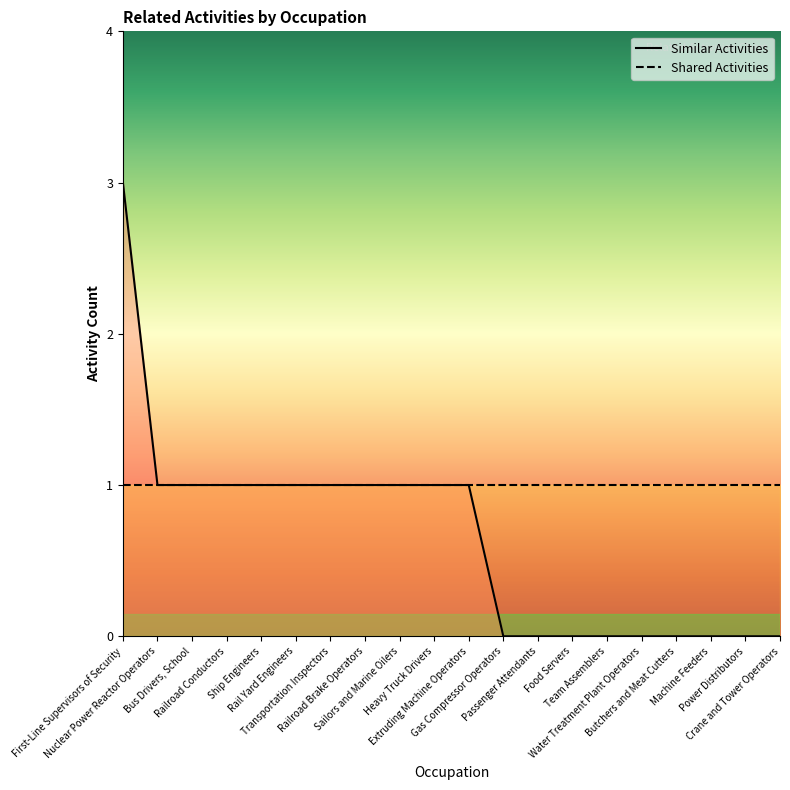

Reading left to right, extract all data points from this chart.

3	1	1	1	1	1	1	1	1	1	1	0	0	0	0	0	0	0	0	0